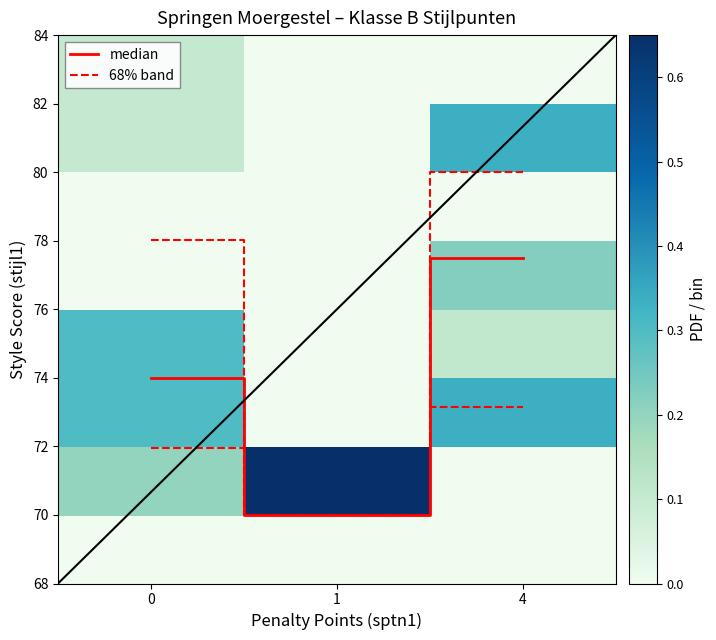

What is the total value across all series at 1?

141.0